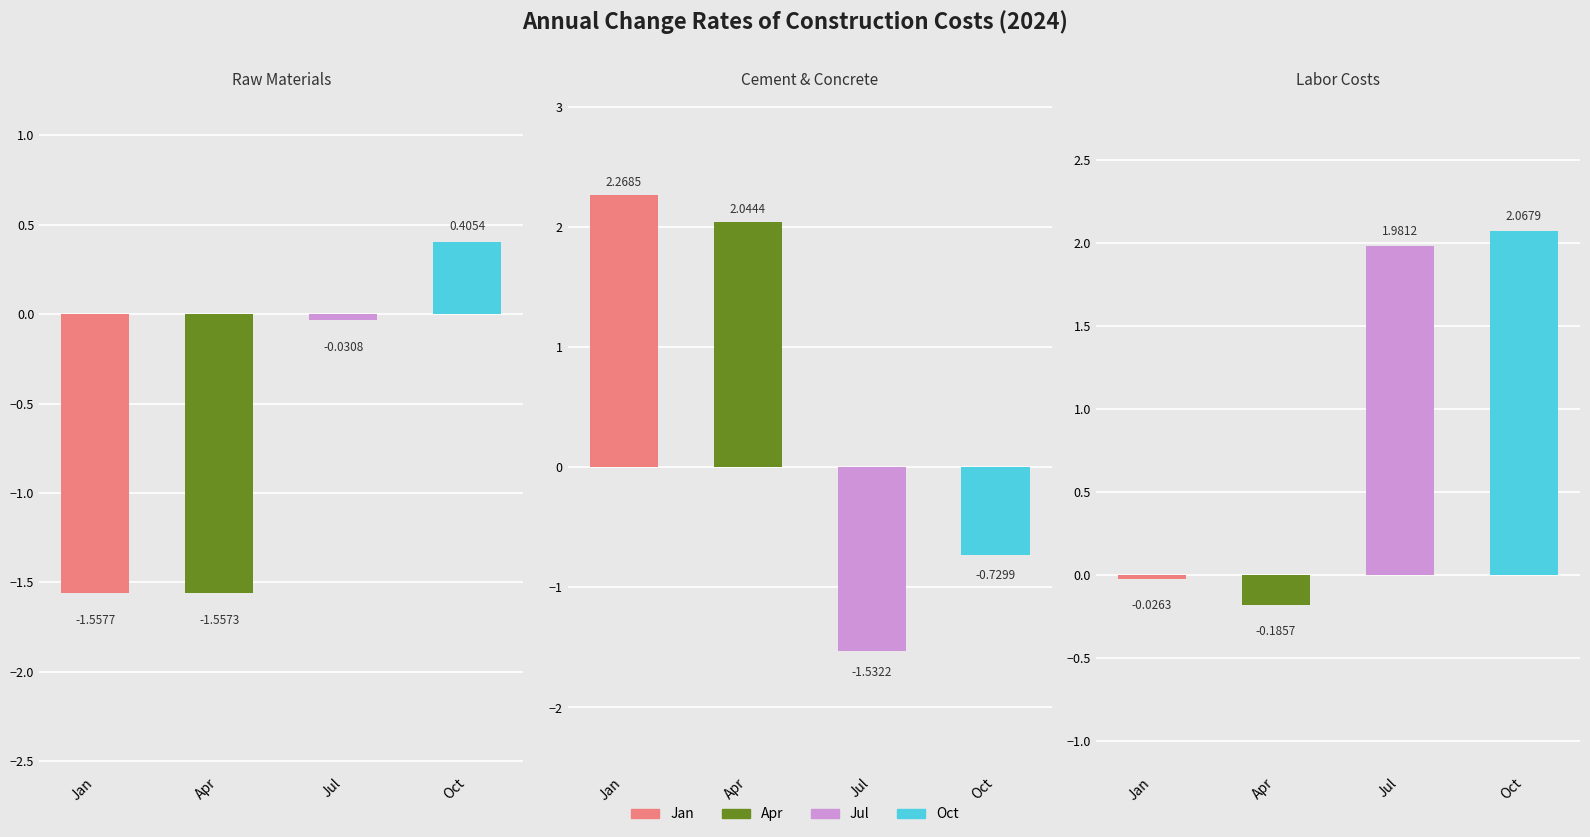

What is the maximum value shown in the chart?

2.3